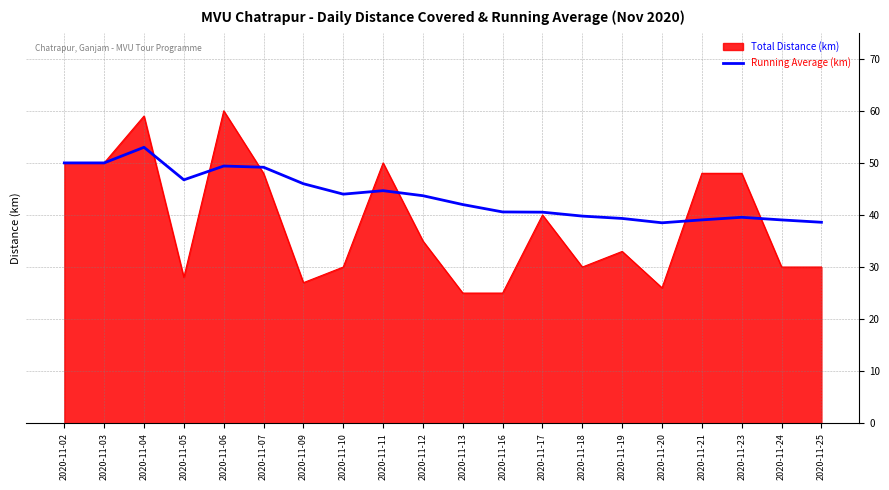

Which series has the widest spread of values?

Total Distance (km)